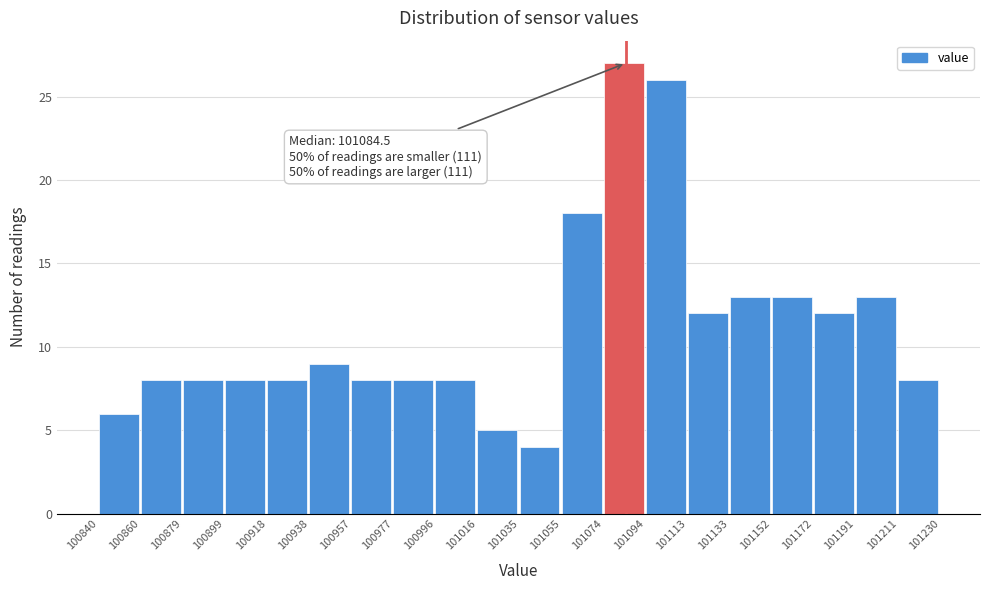

Which range on the x-axis has the tallest bar?

101074 to 101094